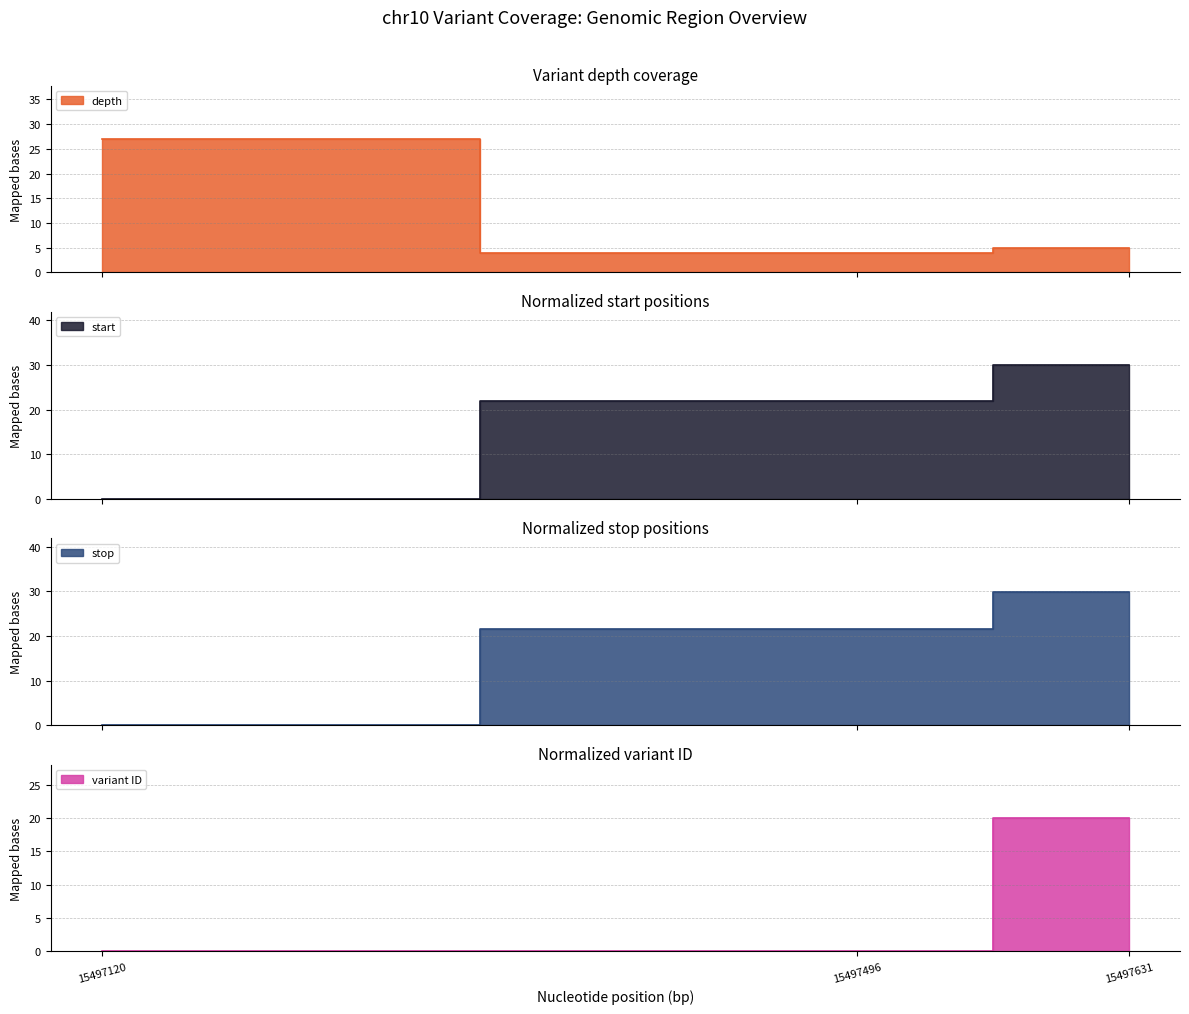

Where is variant ID nearest to the value 9?

15497496